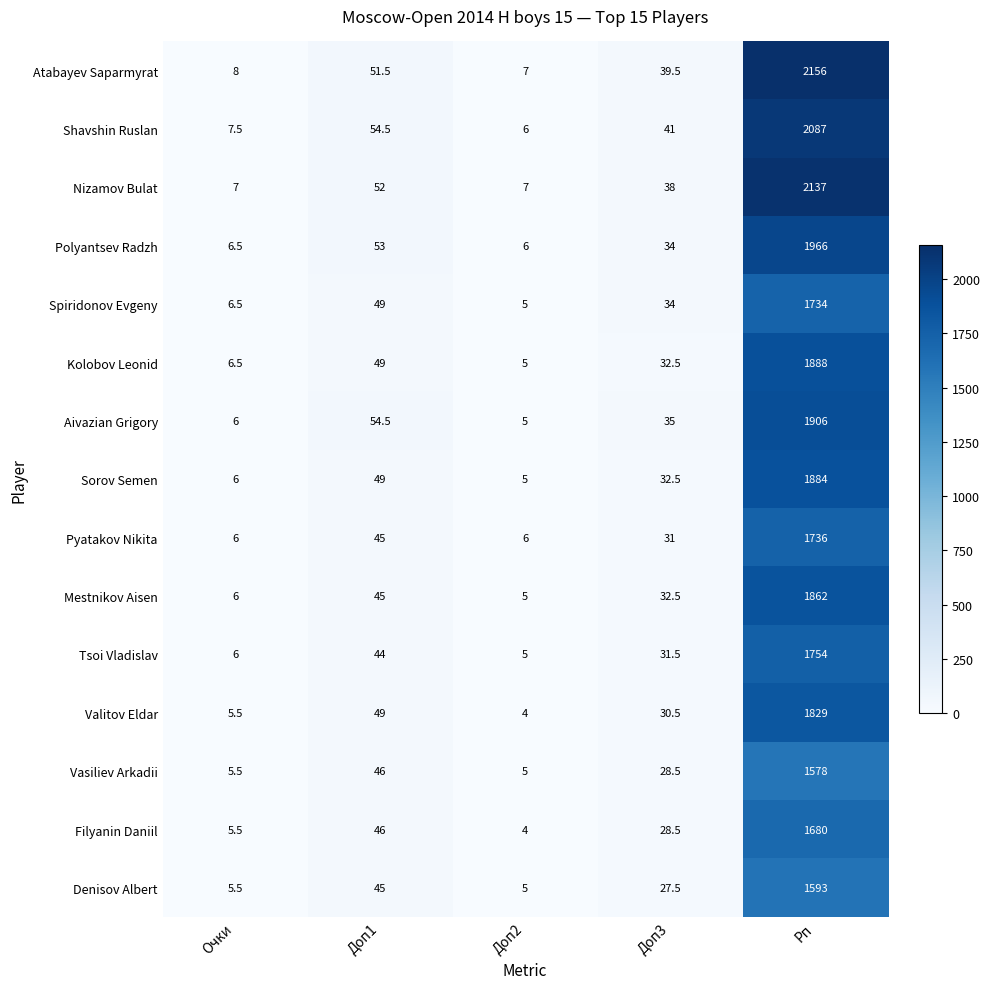

What is the total value across all series at Очки?

94.0